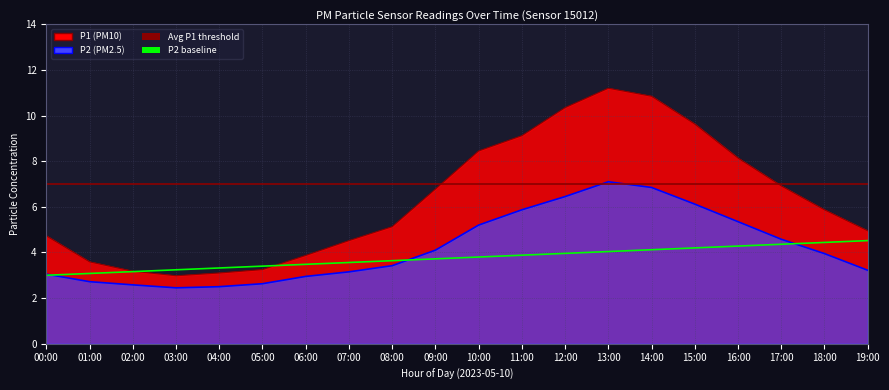

List the labels in order of P2 value, largest first.

13:00, 14:00, 12:00, 15:00, 11:00, 16:00, 10:00, 17:00, 09:00, 18:00, 08:00, 19:00, 07:00, 00:00, 06:00, 01:00, 05:00, 02:00, 04:00, 03:00